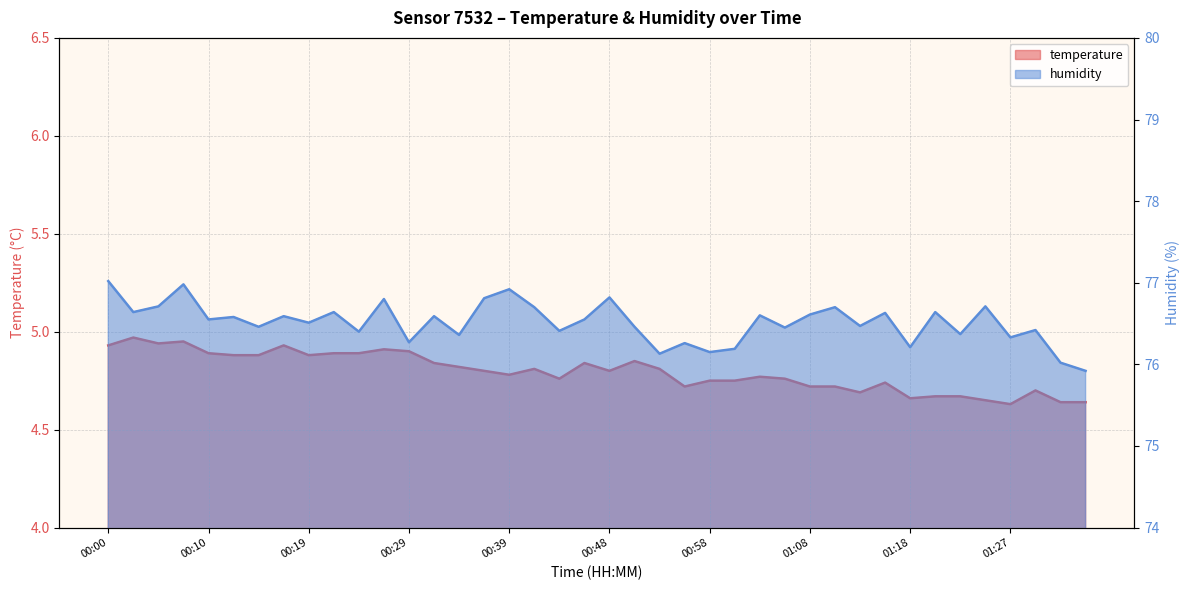

What are all the series names shown in the legend?

temperature, humidity